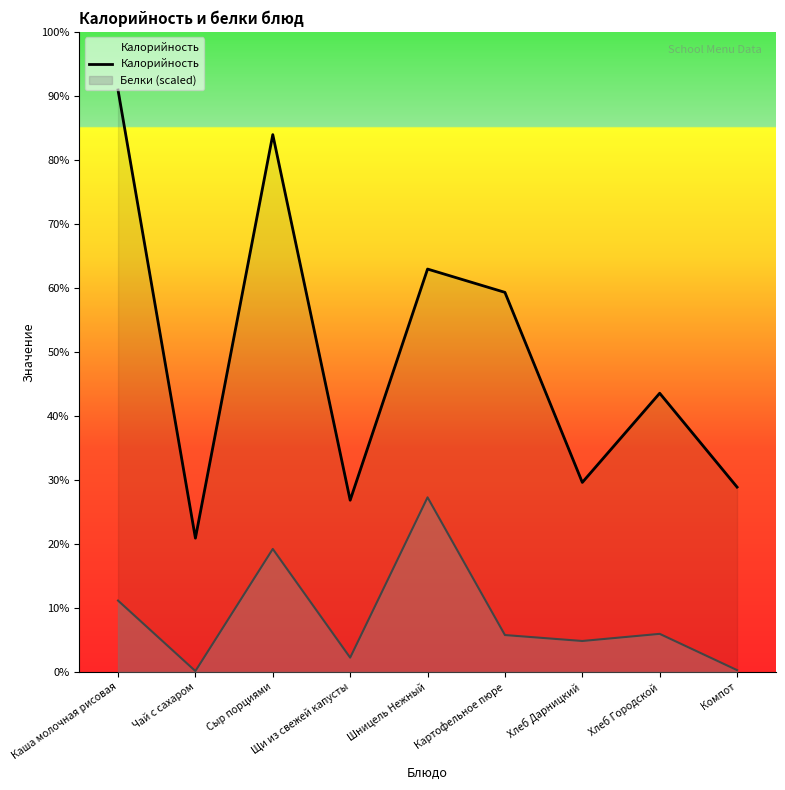

At which label is the value closest to 160?

Картофельное пюре